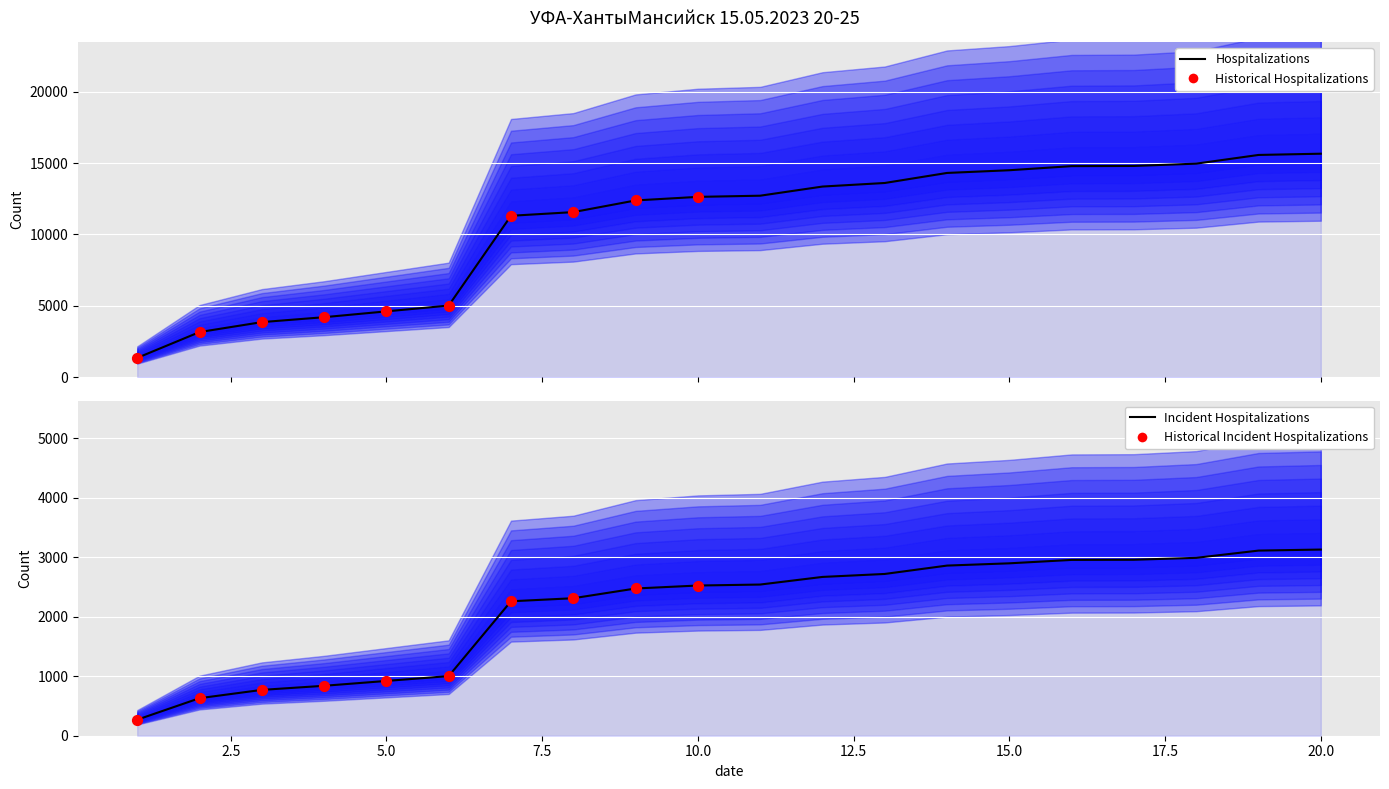

Which has a higher value, 3 or 18?

18